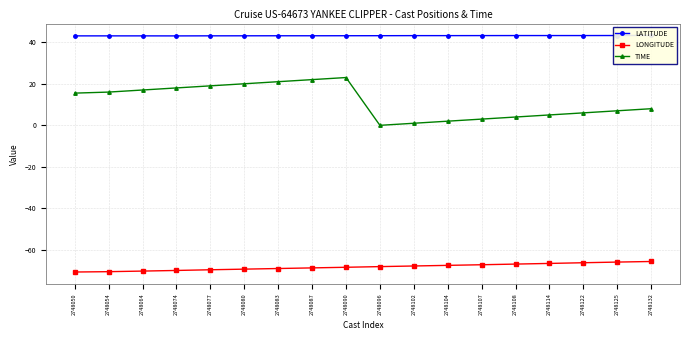

True or false: LATITUDE and TIME cross at least once.

False